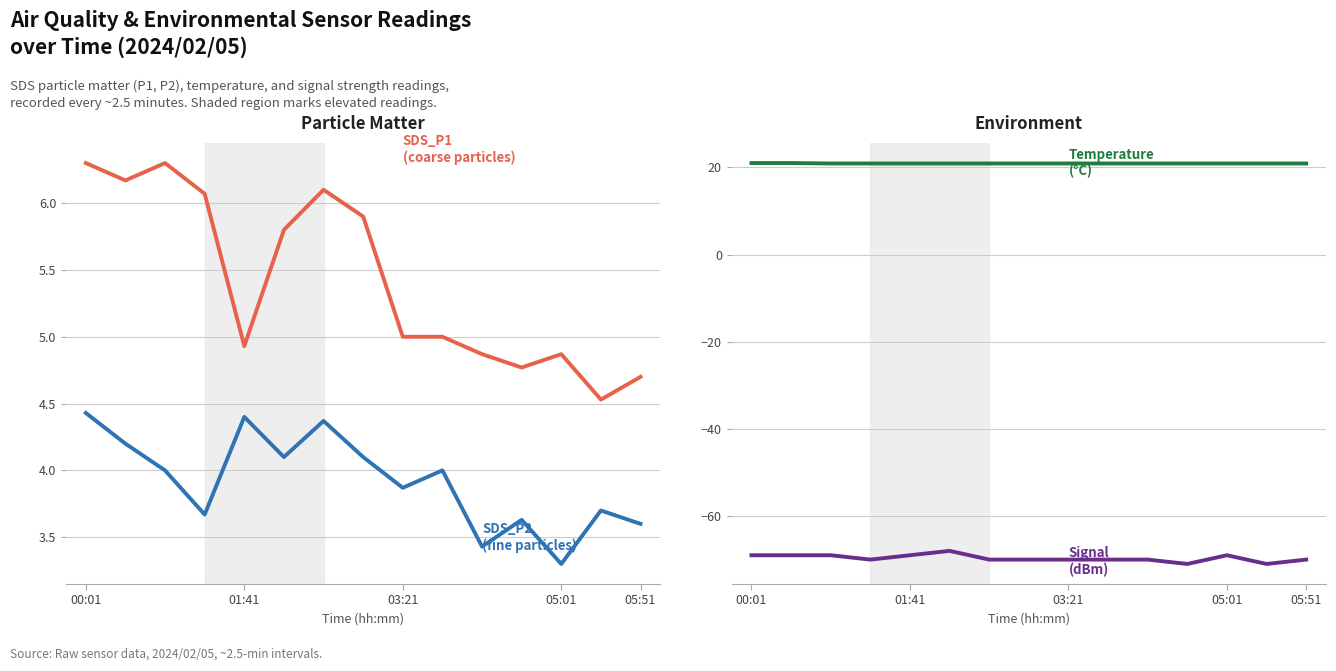

What is the minimum value shown in the chart?

-71.0